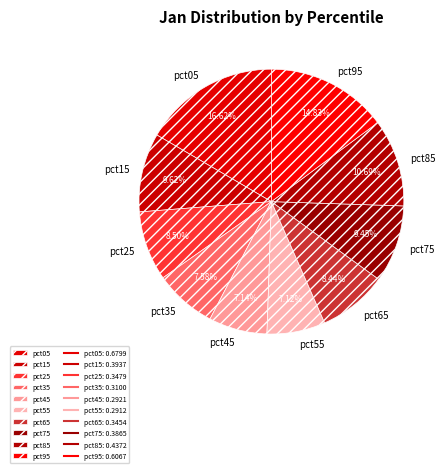

What percentage is the pct45 slice, to the nearest percent?

7%